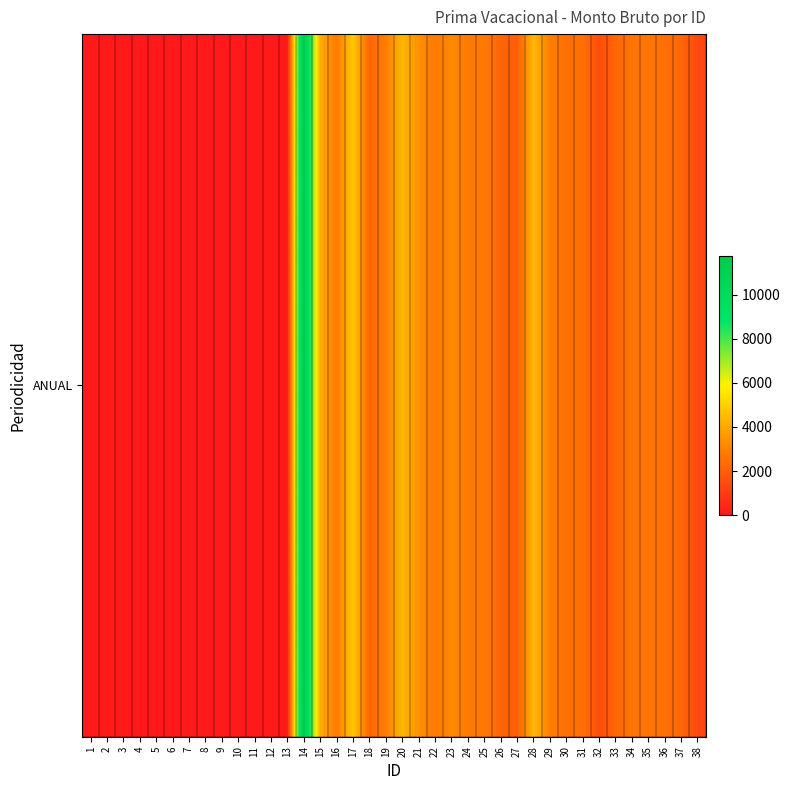

Rank the categories by value from lowest to highest.

1, 2, 3, 4, 5, 6, 7, 8, 9, 10, 11, 12, 13, 38, 32, 27, 26, 18, 33, 37, 36, 30, 31, 34, 35, 16, 22, 24, 25, 19, 29, 23, 21, 15, 20, 28, 17, 14